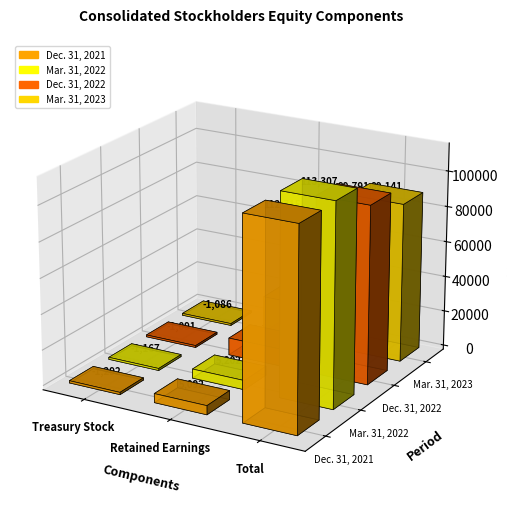

Is it true that Mar. 31, 2022 equals 113307 at Total?

True